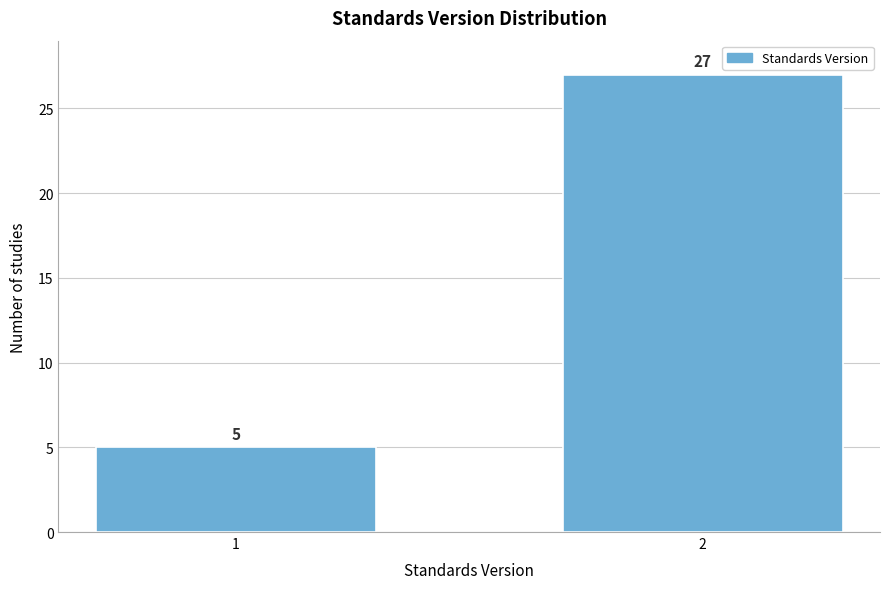

Reading left to right, what are all the values shown in this chart?

1=5	2=27